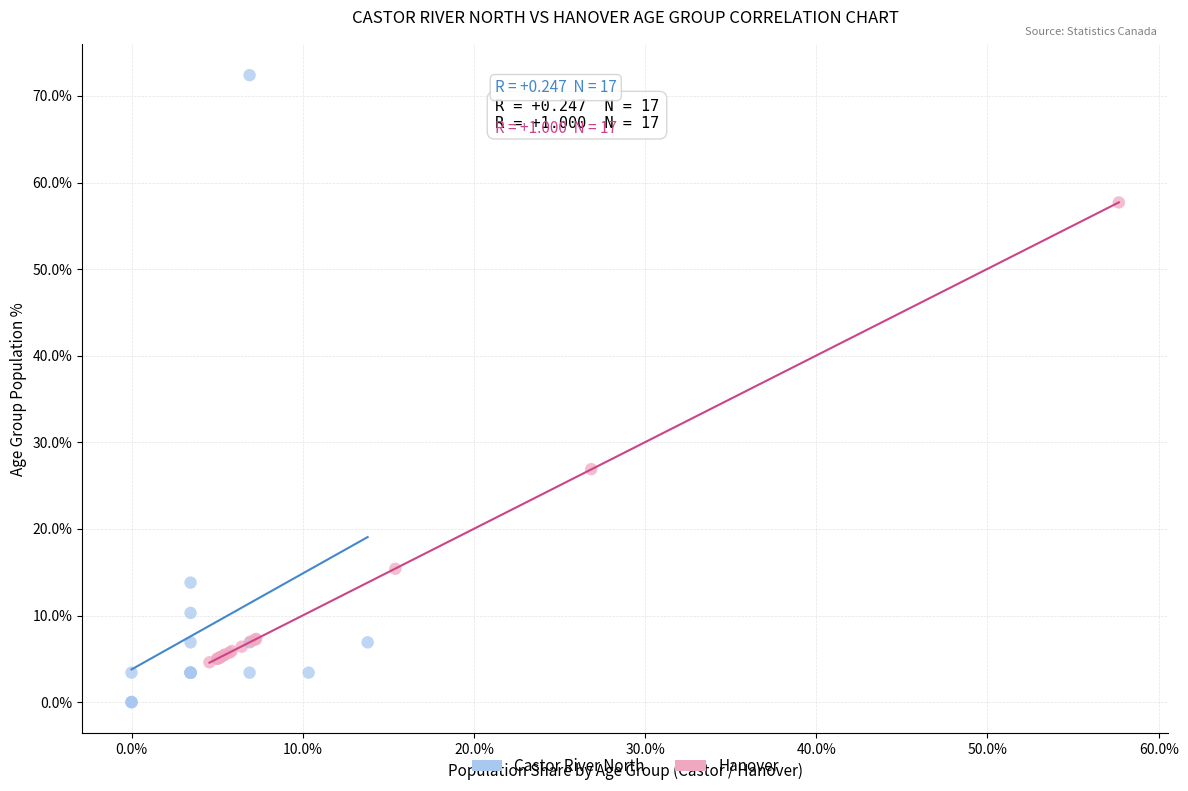

Which series has the widest spread of Y values?

Castor River North